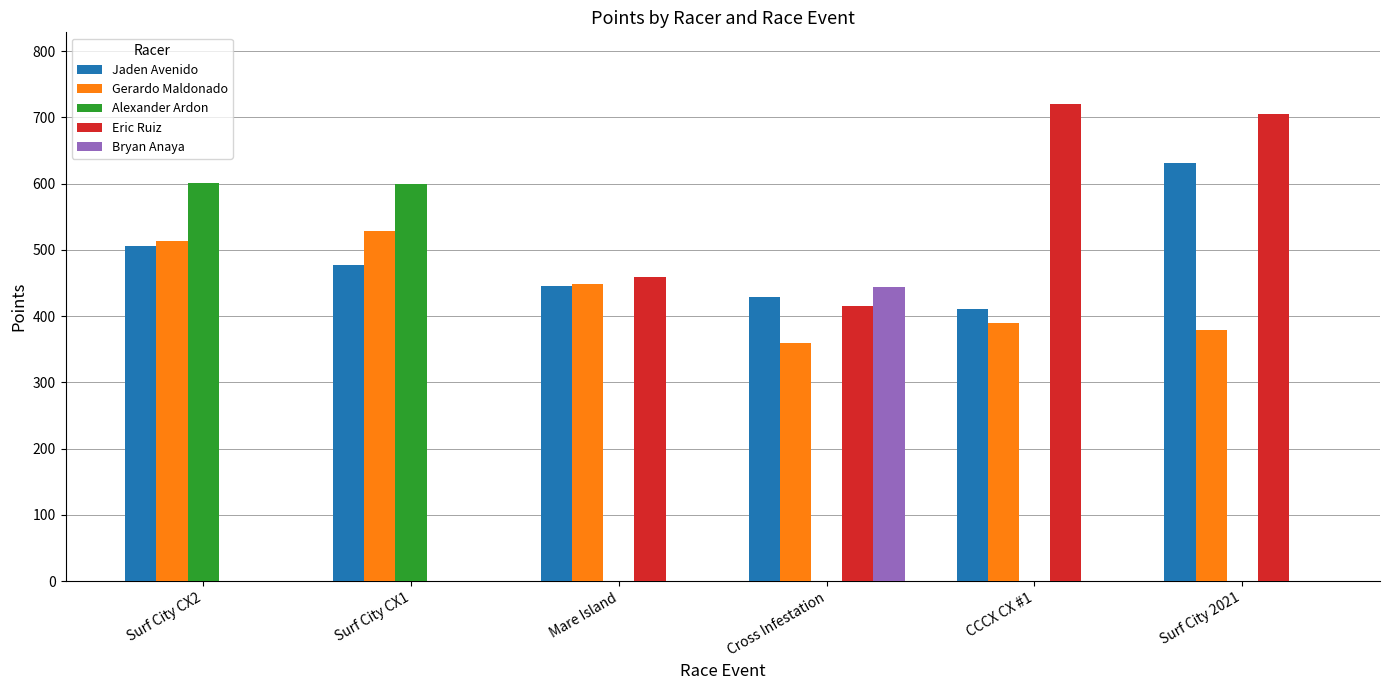

How many data points in Jaden Avenido are above 477?

3